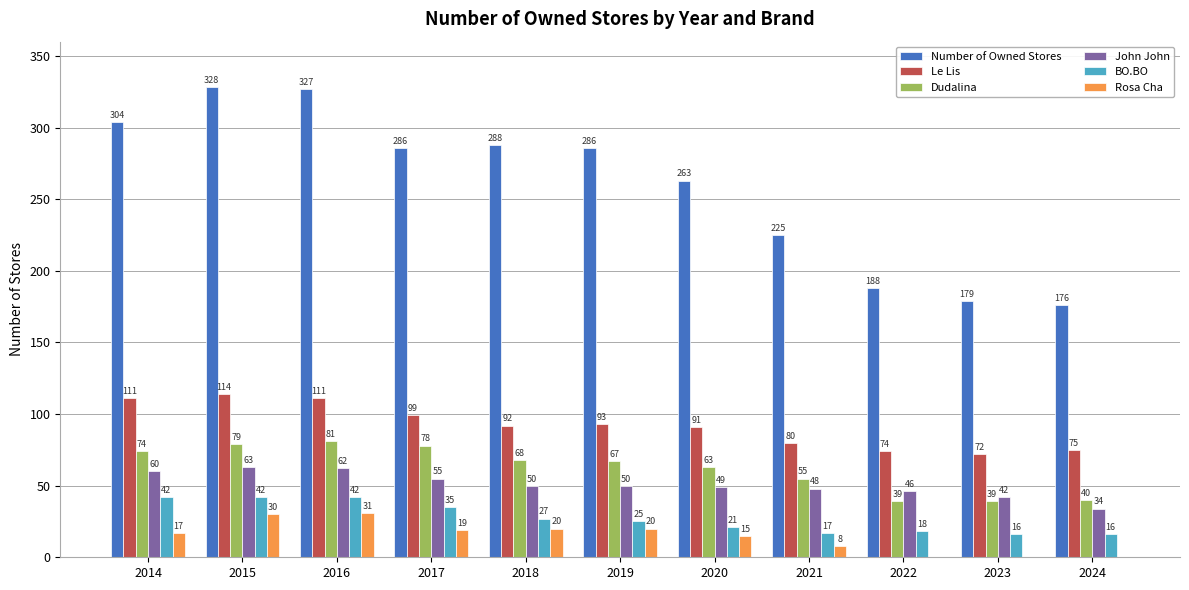

The value of Number of Owned Stores at 2017 is 105. True or false?

False